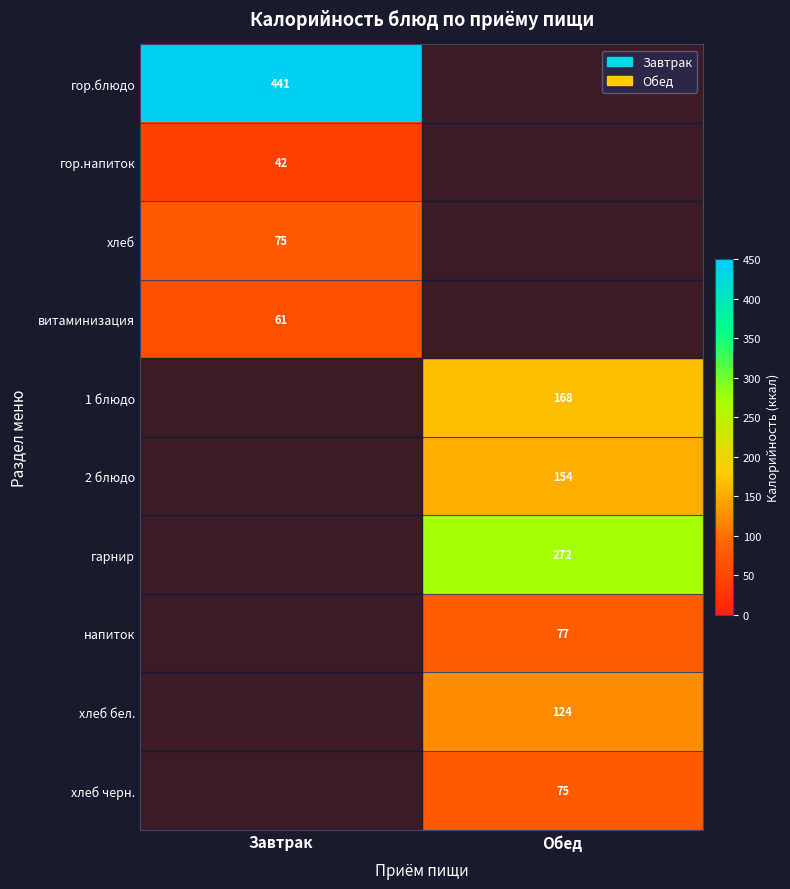

How many data points does each series have?

2